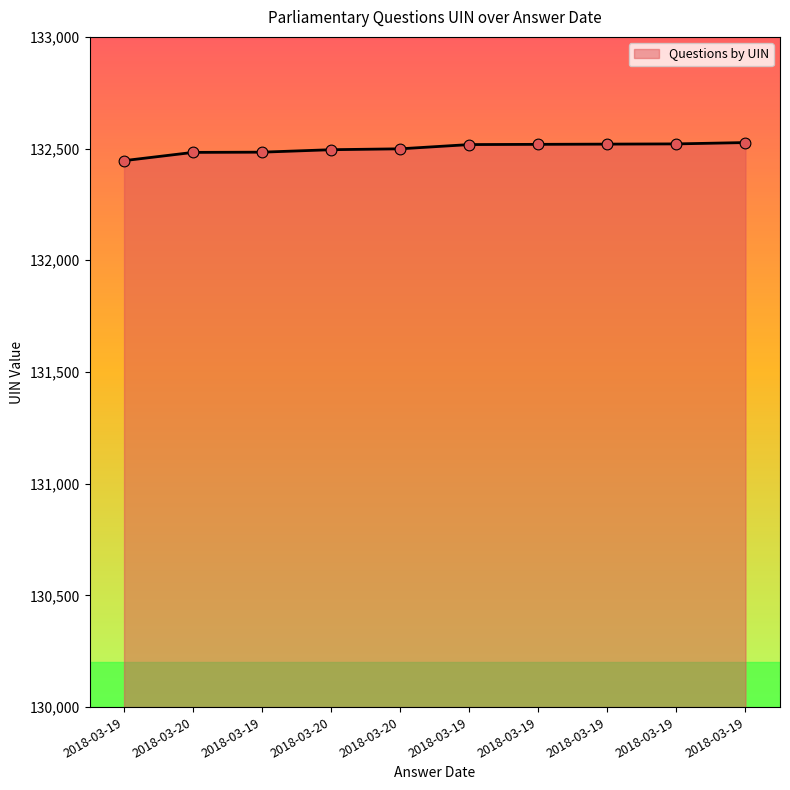

What is the ratio of the value at 2018-03-20 to the value at 2018-03-20?

1.0